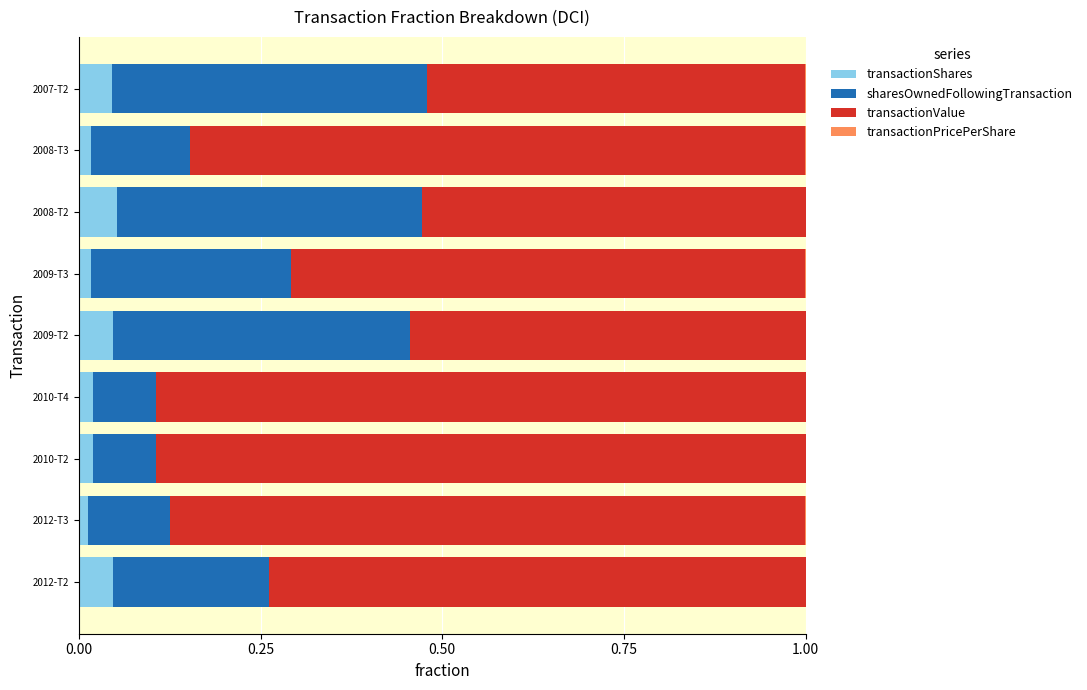

List the series in order of their peak value, highest first.

transactionValue, sharesOwnedFollowingTransaction, transactionShares, transactionPricePerShare